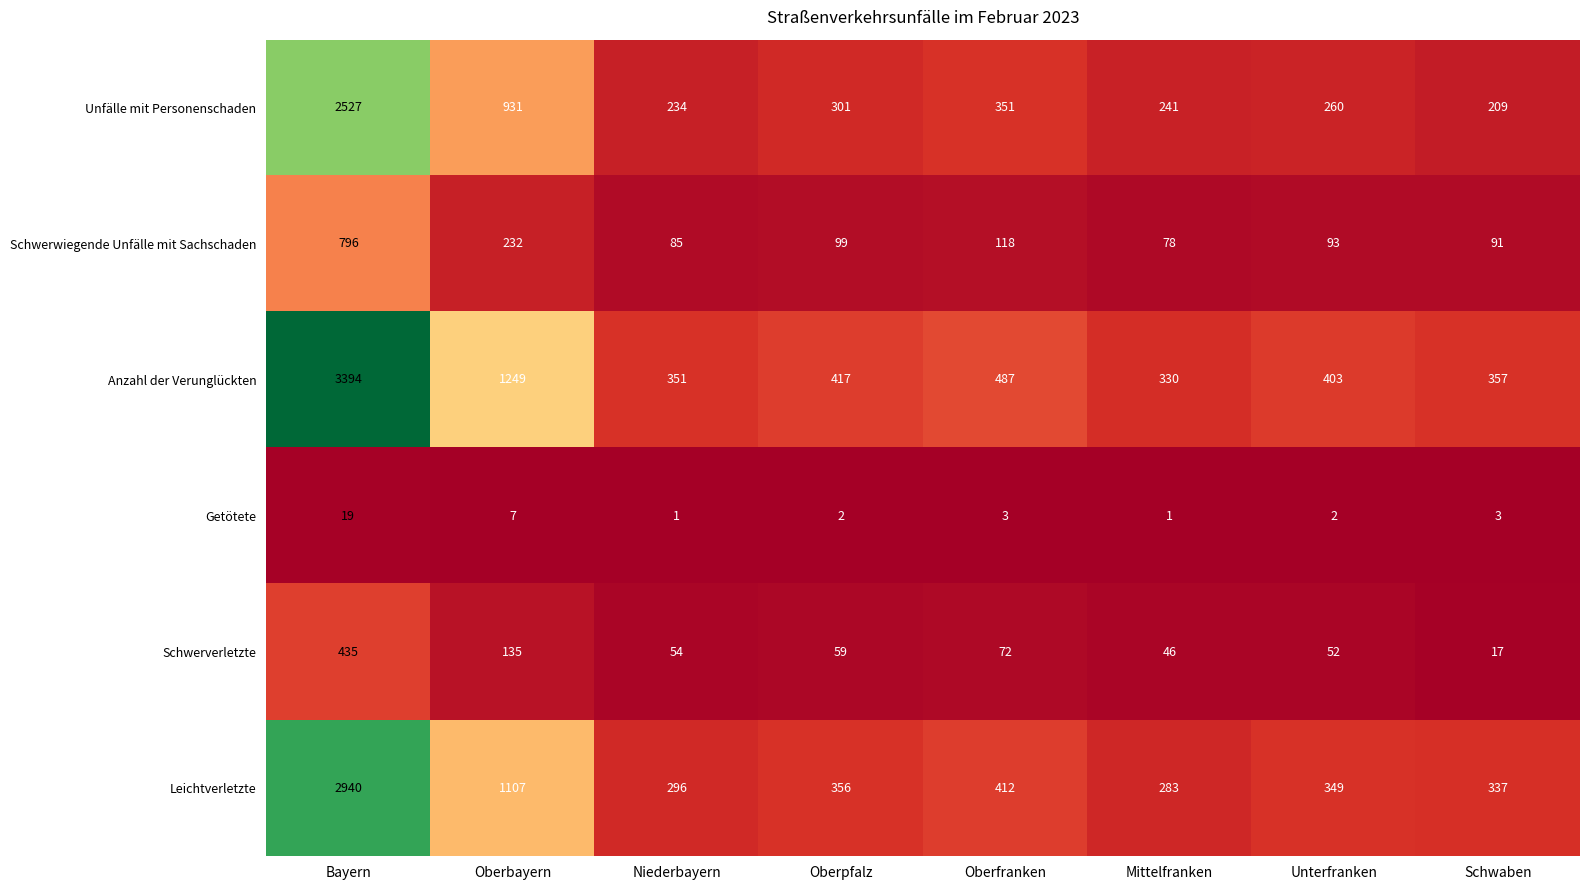

Which series changed the most between Oberbayern and Niederbayern?

Anzahl der Verunglückten